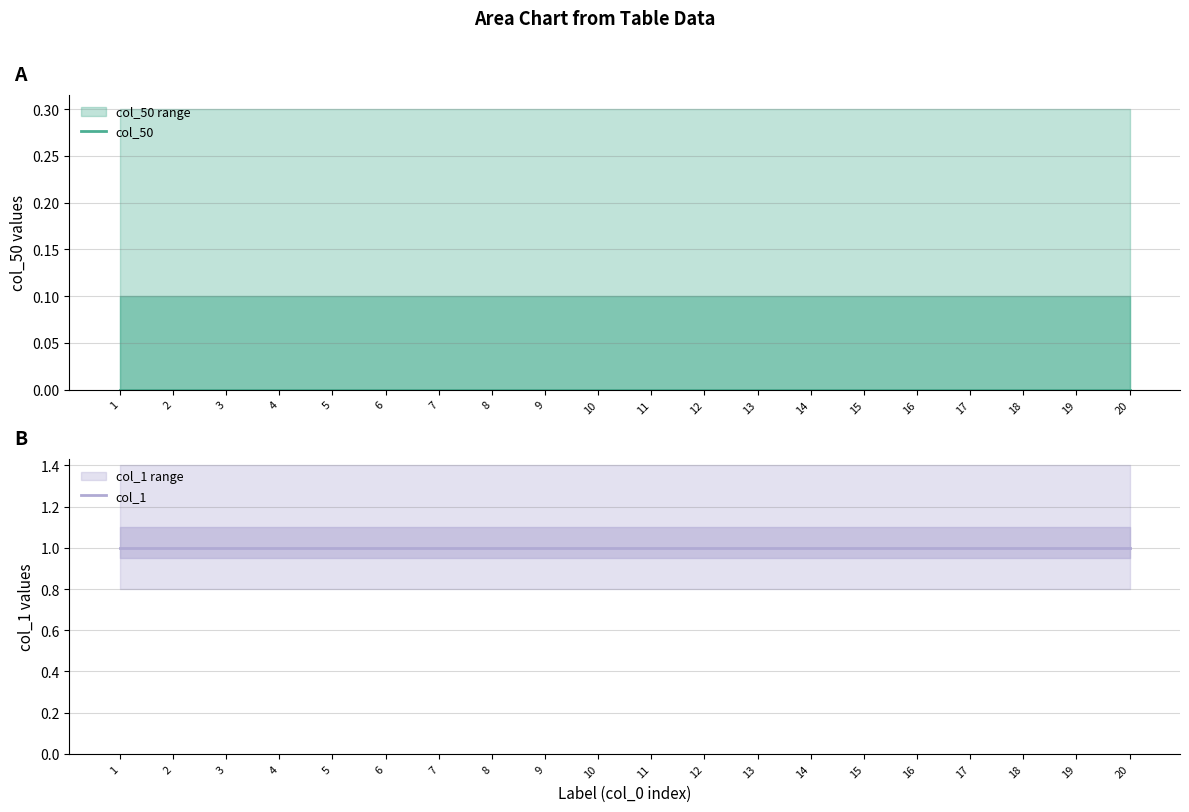

What is the maximum value shown in the chart?

1